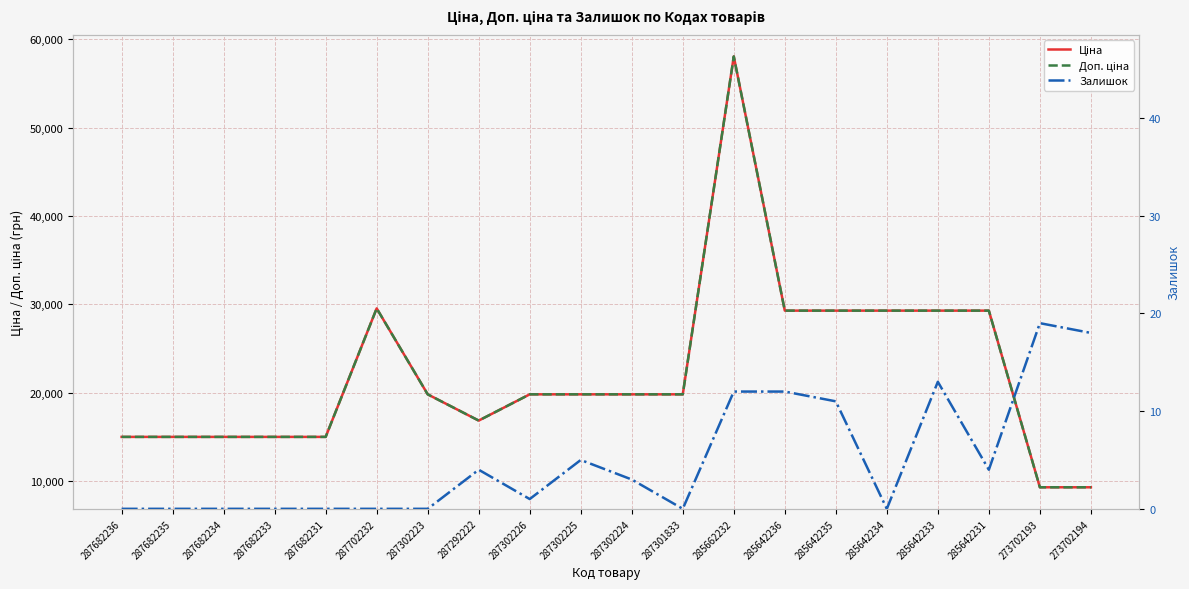

What is the label of the 2nd point from the left?

287682235